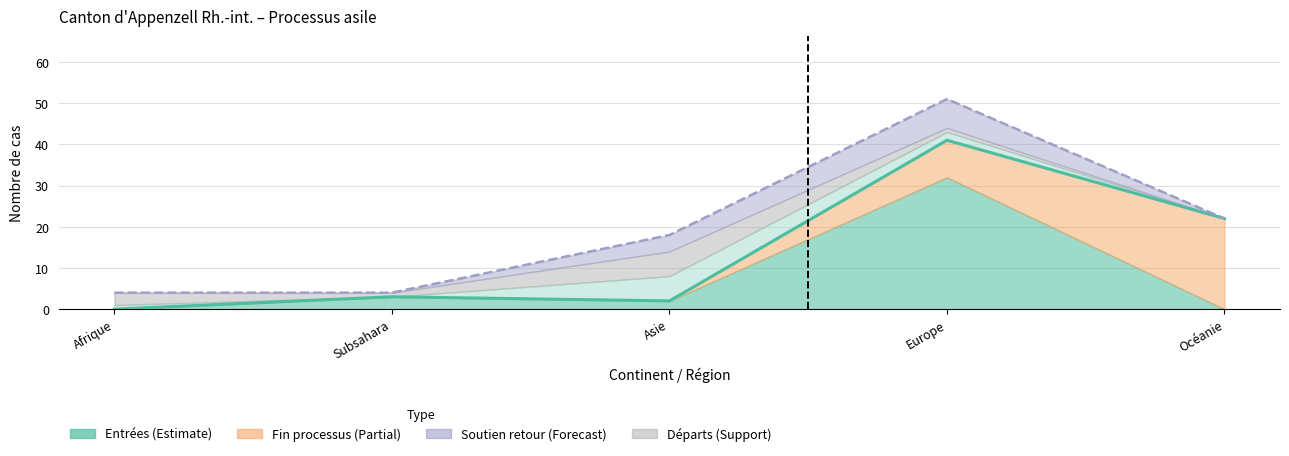

The value of col_6 at Afrique is 1. True or false?

False